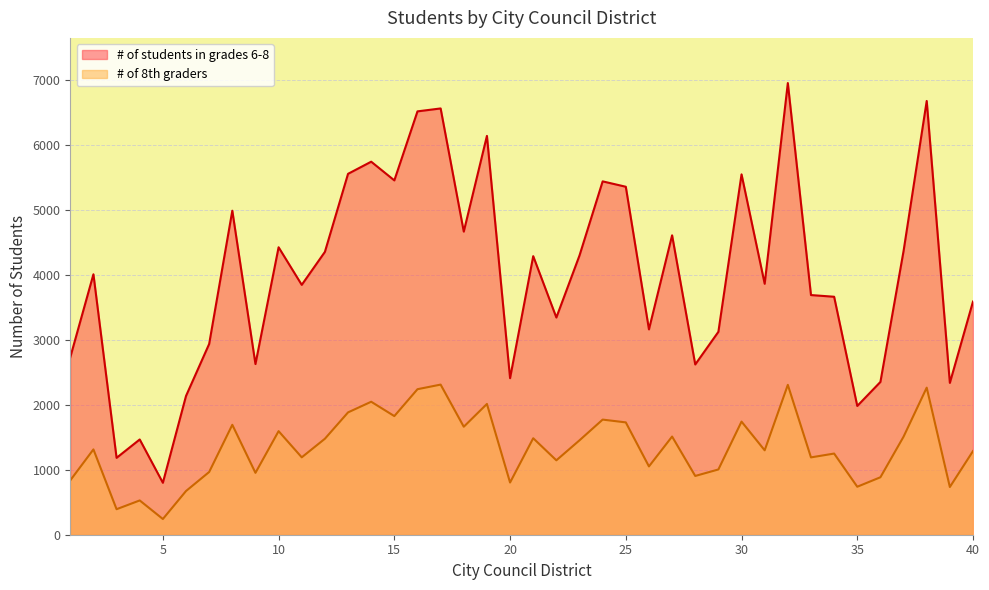

Rank the series by their maximum value, from lowest to highest.

# of 8th graders, # of students in grades 6-8